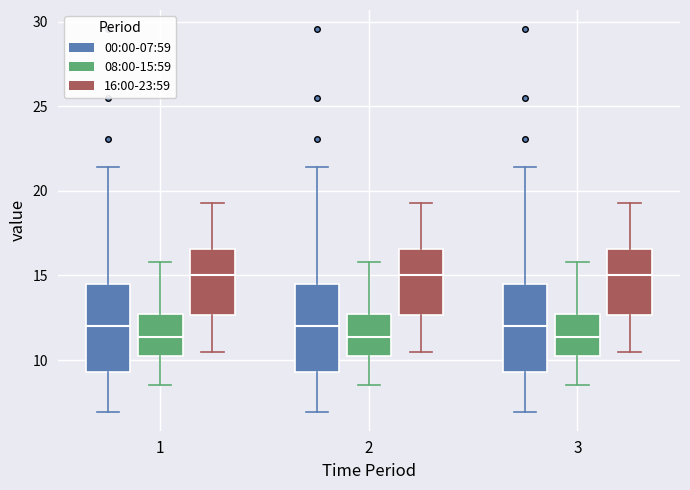

Reading left to right, transcribe this box plot: for each box, give where its median line is, the range the box spans, and where its two whiskers end, as read against the y-axis. The values are not printed on the chart, so give them approximately, as read against the axis.

1 (00:00-07:59): median 12.0, box 9.5 to 14.5, whiskers 7.0 to 21.5
1 (08:00-15:59): median 11.5, box 10.0 to 13.0, whiskers 8.5 to 16.0
1 (16:00-23:59): median 15.0, box 12.5 to 16.5, whiskers 10.5 to 19.5
2 (00:00-07:59): median 12.0, box 9.5 to 14.5, whiskers 7.0 to 21.5
2 (08:00-15:59): median 11.5, box 10.0 to 13.0, whiskers 8.5 to 16.0
2 (16:00-23:59): median 15.0, box 12.5 to 16.5, whiskers 10.5 to 19.5
3 (00:00-07:59): median 12.0, box 9.5 to 14.5, whiskers 7.0 to 21.5
3 (08:00-15:59): median 11.5, box 10.0 to 13.0, whiskers 8.5 to 16.0
3 (16:00-23:59): median 15.0, box 12.5 to 16.5, whiskers 10.5 to 19.5